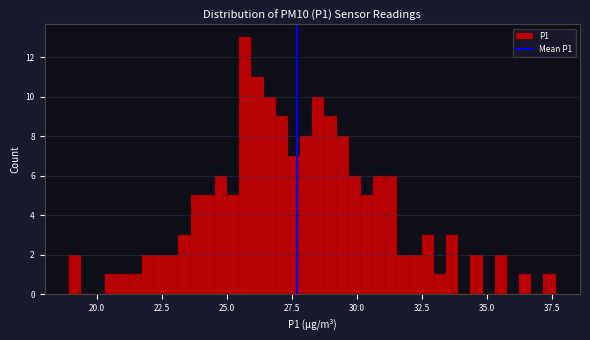

Around what value on the x-axis is the tallest bar? Give the approximate position of its centre, as read against the axis.

25.5